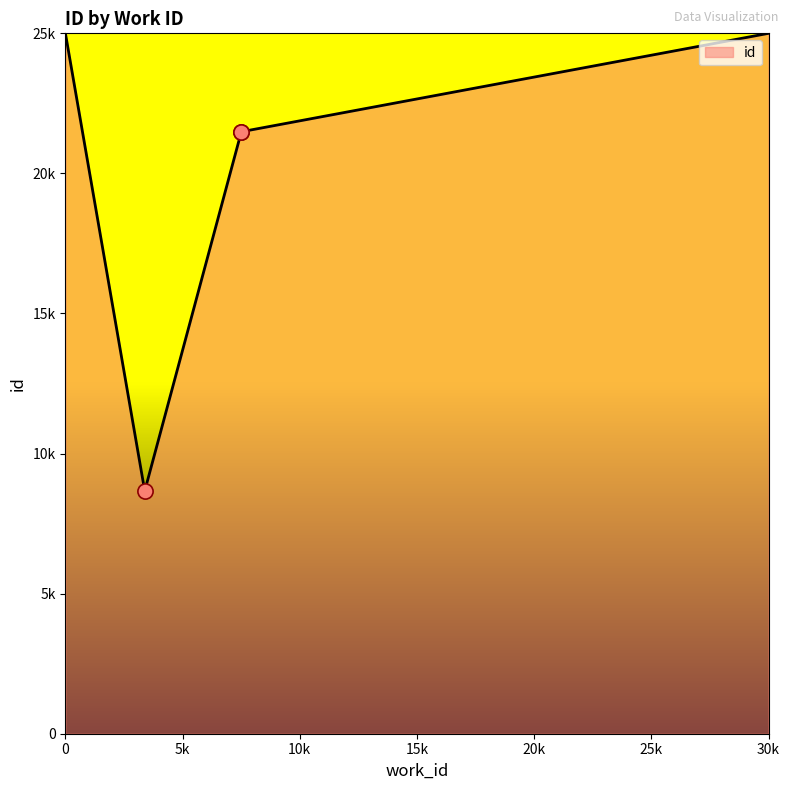

Between 7504 and 3385, which is larger?

7504